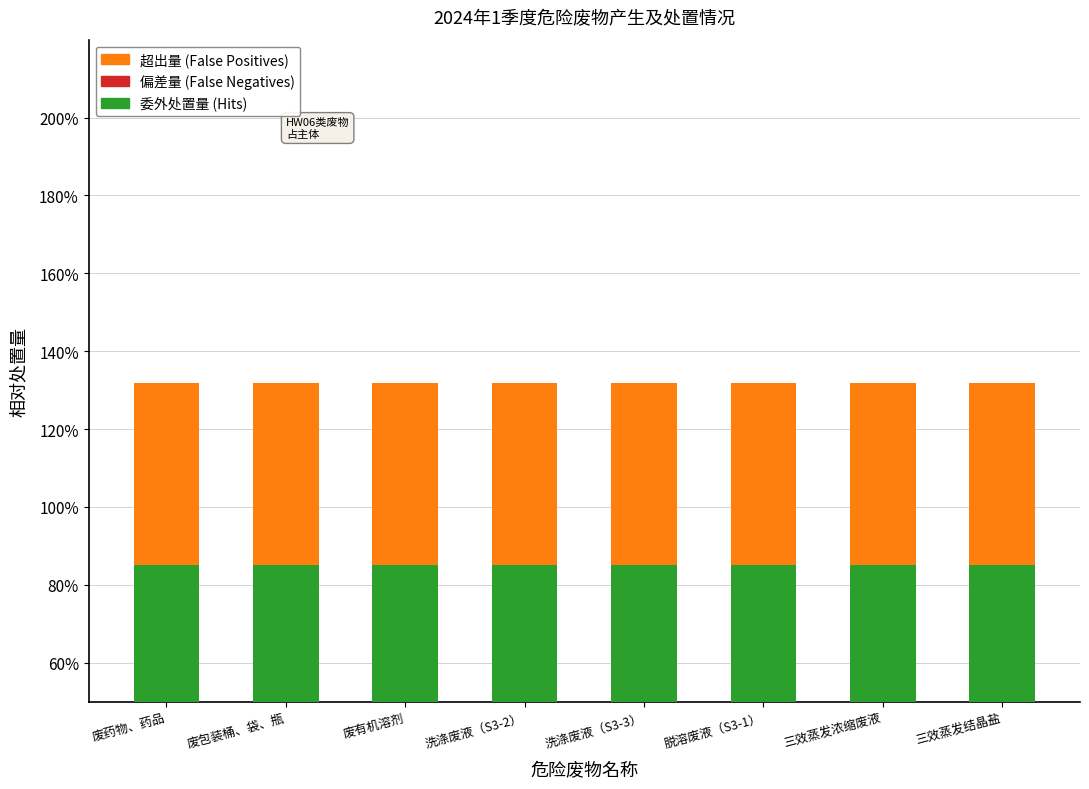

At which label is 超出量 (False Positives) closest to 0?

废药物、药品